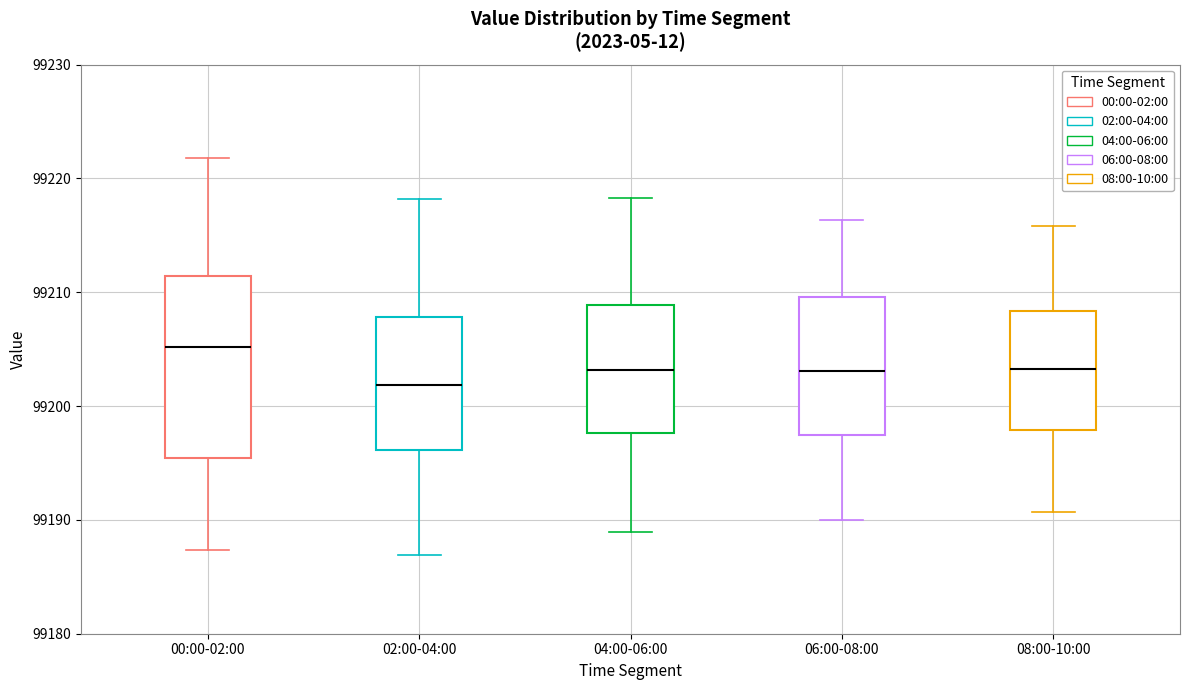

Reading left to right, transcribe this box plot: for each box, give where its median line is, the range the box spans, and where its two whiskers end, as read against the y-axis. The values are not printed on the chart, so give them approximately, as read against the axis.

00:00-02:00: median 99205, box 99195 to 99211, whiskers 99187 to 99222
02:00-04:00: median 99202, box 99196 to 99208, whiskers 99187 to 99218
04:00-06:00: median 99203, box 99198 to 99209, whiskers 99189 to 99218
06:00-08:00: median 99203, box 99197 to 99210, whiskers 99190 to 99216
08:00-10:00: median 99203, box 99198 to 99208, whiskers 99191 to 99216